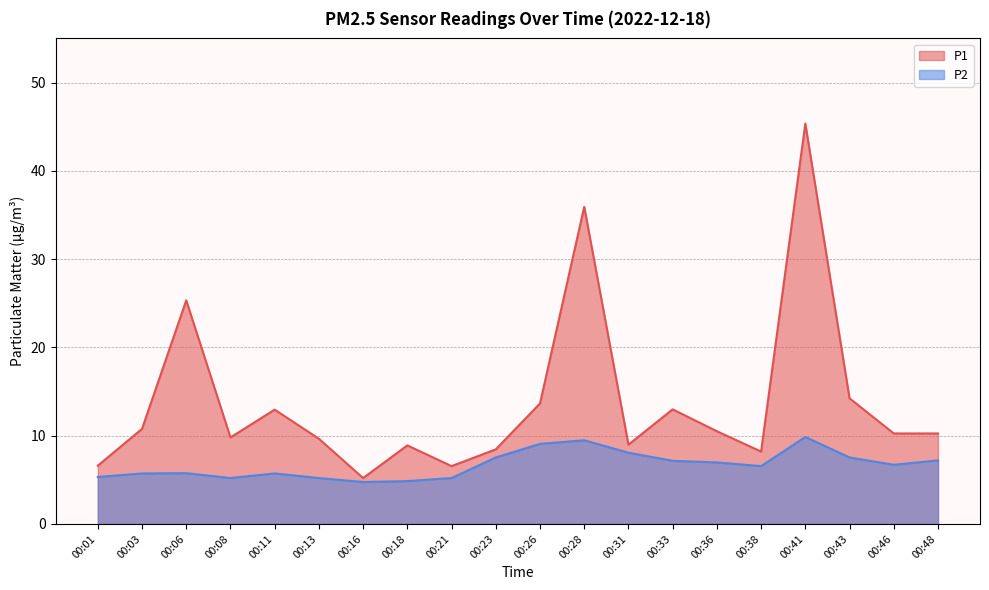

Which series has the widest spread of values?

P1